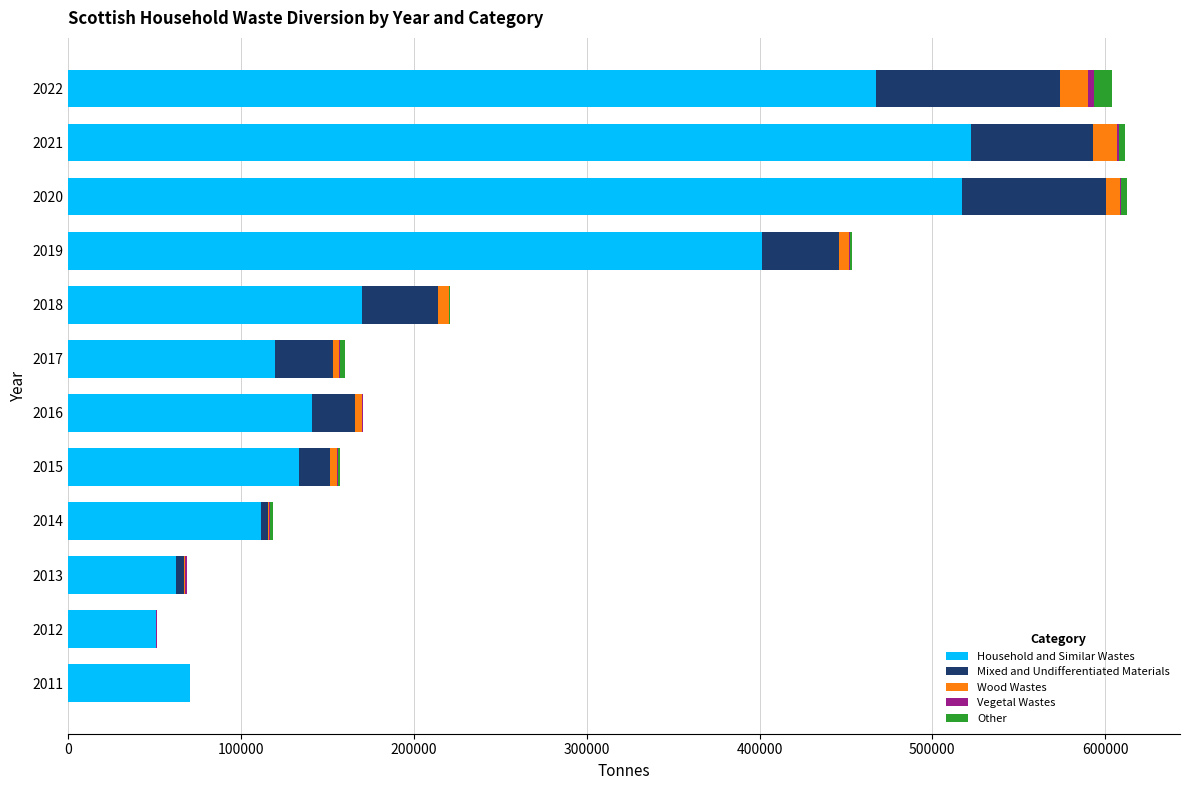

Reading right to left, transcribe all the data shown in this chart.

Household and Similar Wastes: 467683.1	522189.6	517090.2	401664.3	170007.9	119335.3	140698.9	133418.4	111586.5	62297.6	50541.4	70133.8
Mixed and Undifferentiated Materials: 106096.1	70709.7	83223.2	44575.0	44019.2	33980.5	25198.0	17803.5	4130.8	4621.4	429.5	0.0
Wood Wastes: 16493.3	14243.8	8506.8	5550.1	6005.3	3475.7	4093.9	4513.7	534.0	694.0	0.0	0.0
Vegetal Wastes: 3104.3	1085.4	529.3	621.5	524.8	660.5	515.3	406.1	496.3	897.5	502.1	0.0
Other: 10448.0	3229.0	3377.4	1326.7	234.8	2819.1	94.5	947.8	1930.2	0.0	0.0	0.0